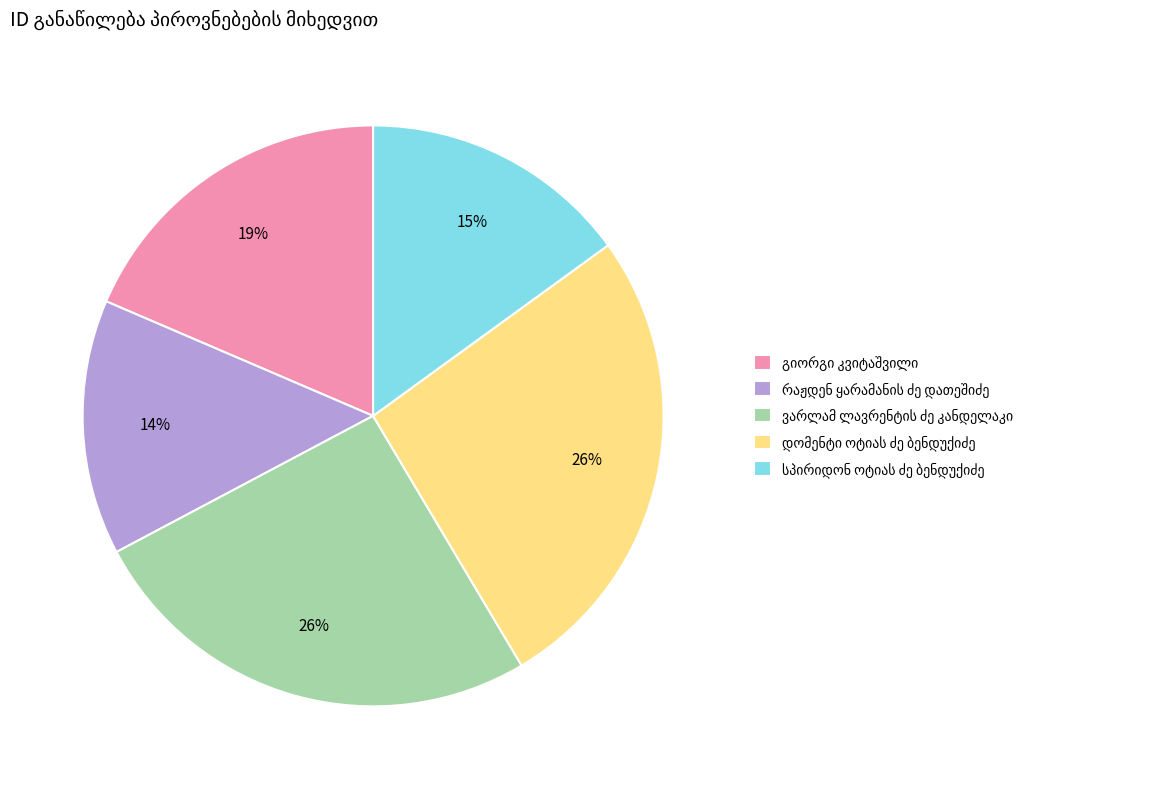

How many slices are in this pie chart?

5